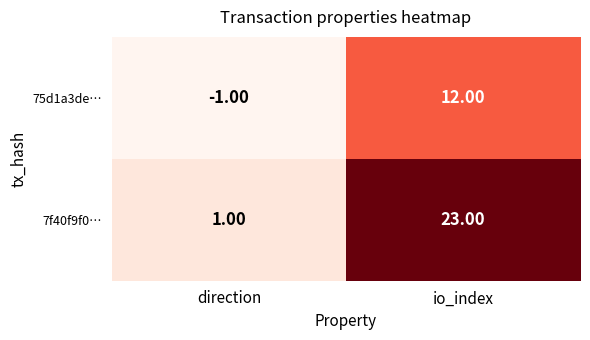

Which label corresponds to the largest value in the chart?

io_index